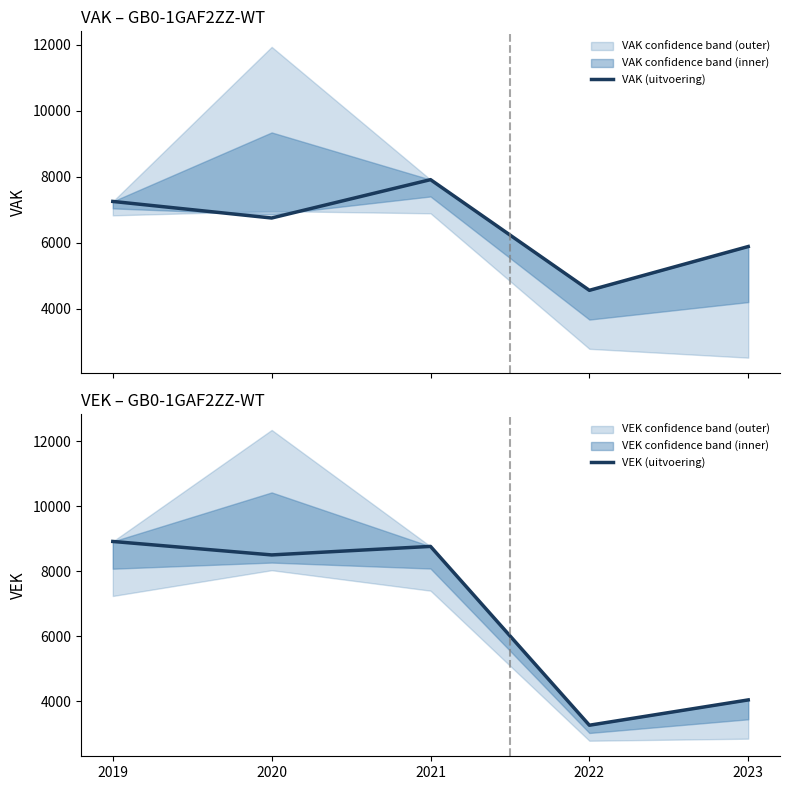

What is the difference between the maximum and minimum values in the VAK (uitvoering) series?

3353